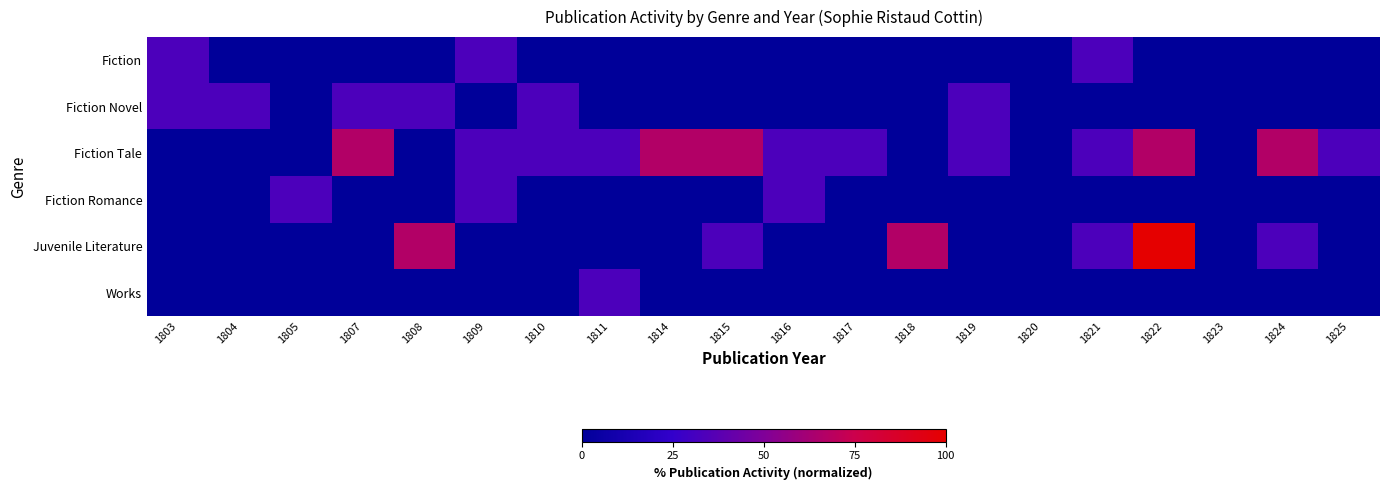

Count the number of categories in the chart.

20